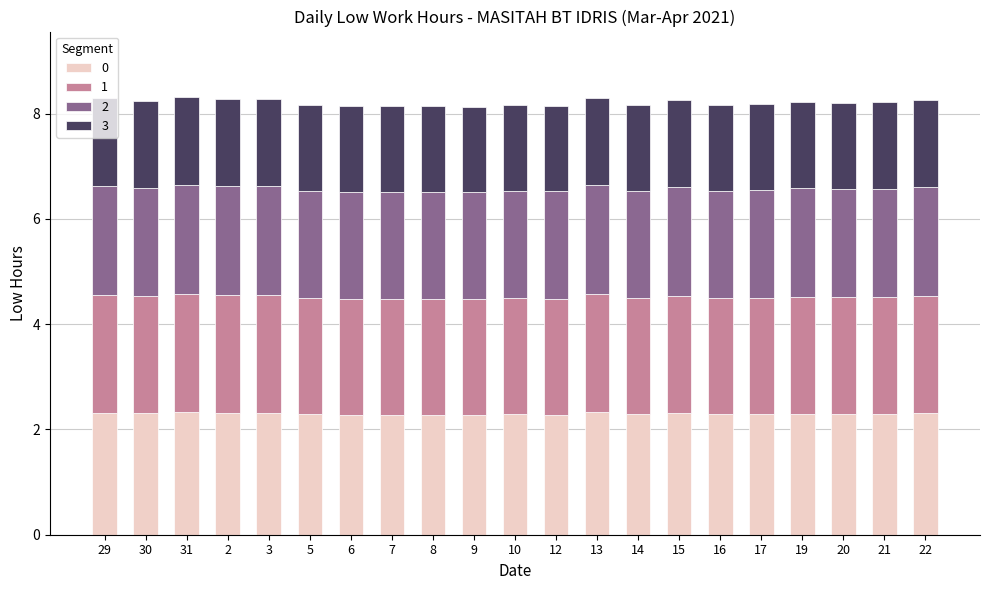

What is the average value of the 0 series?

2.3